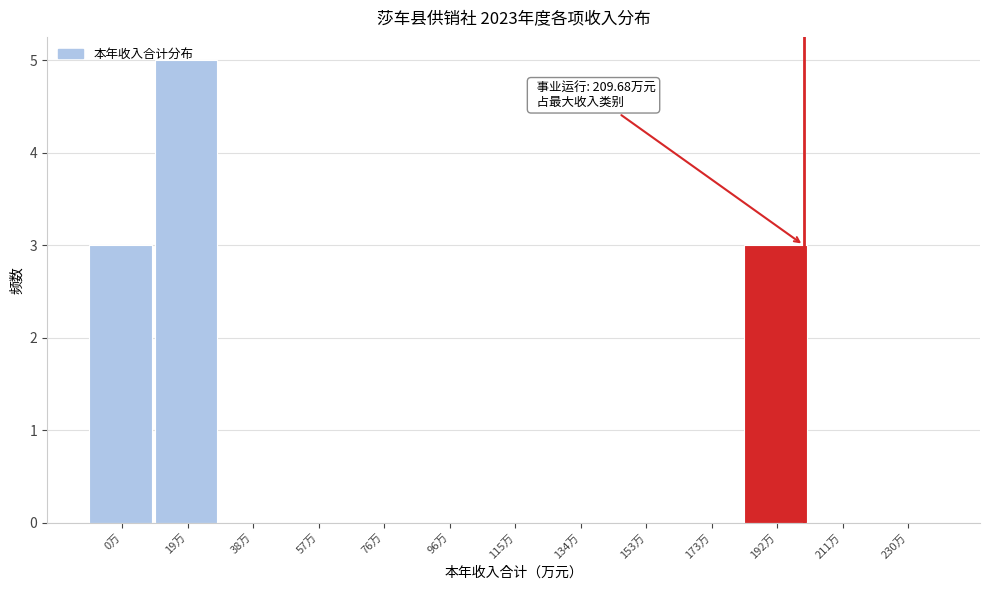

The chart shows a value of 0 at 134万. True or false?

True